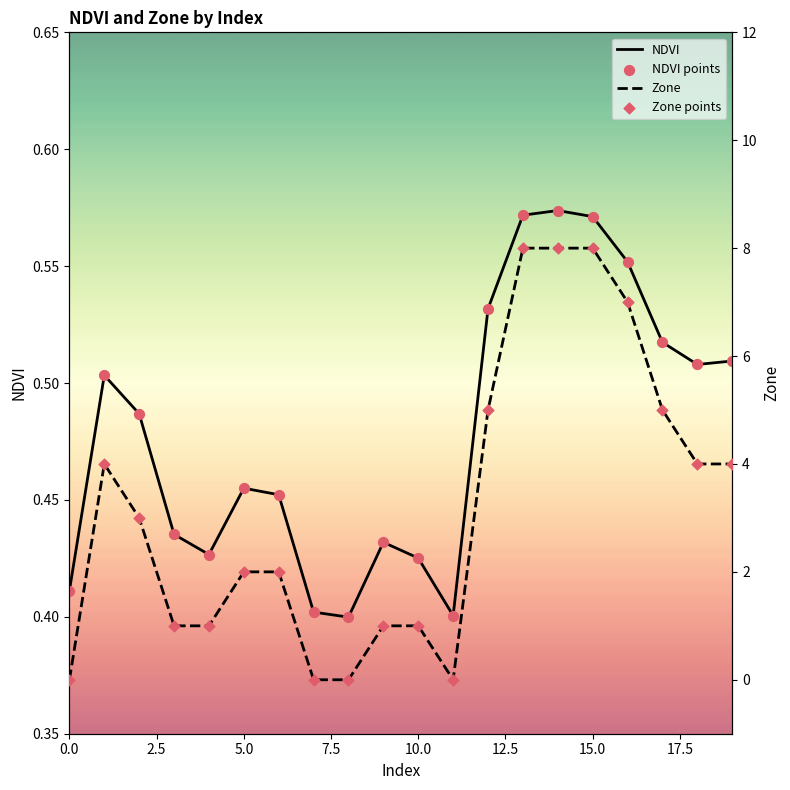

Which series reaches the minimum Y coordinate?

Zone